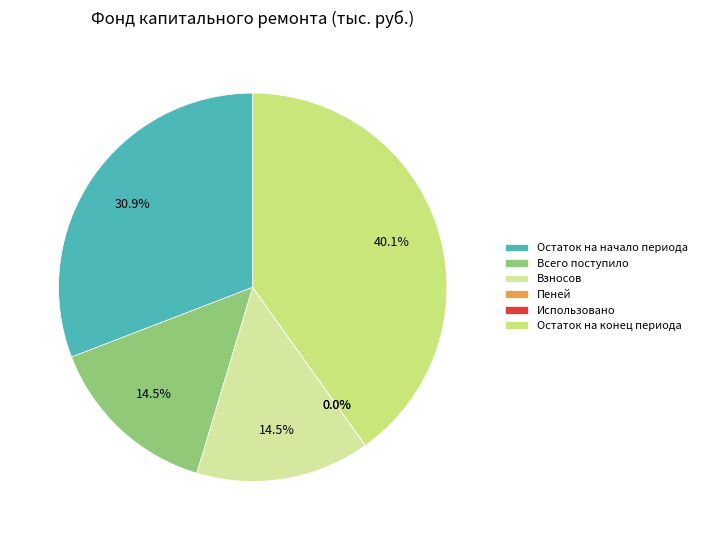

Rank the categories by value from highest to lowest.

Остаток на конец периода, Остаток на начало периода, Всего поступило, Взносов, Пеней, Использовано